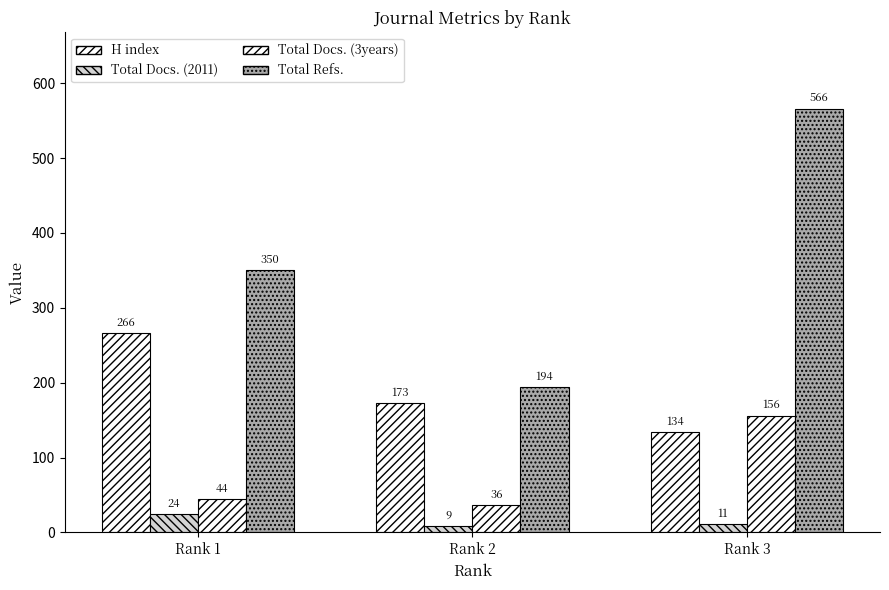

What is the difference between the Total Refs. values at Rank 3 and Rank 1?

216